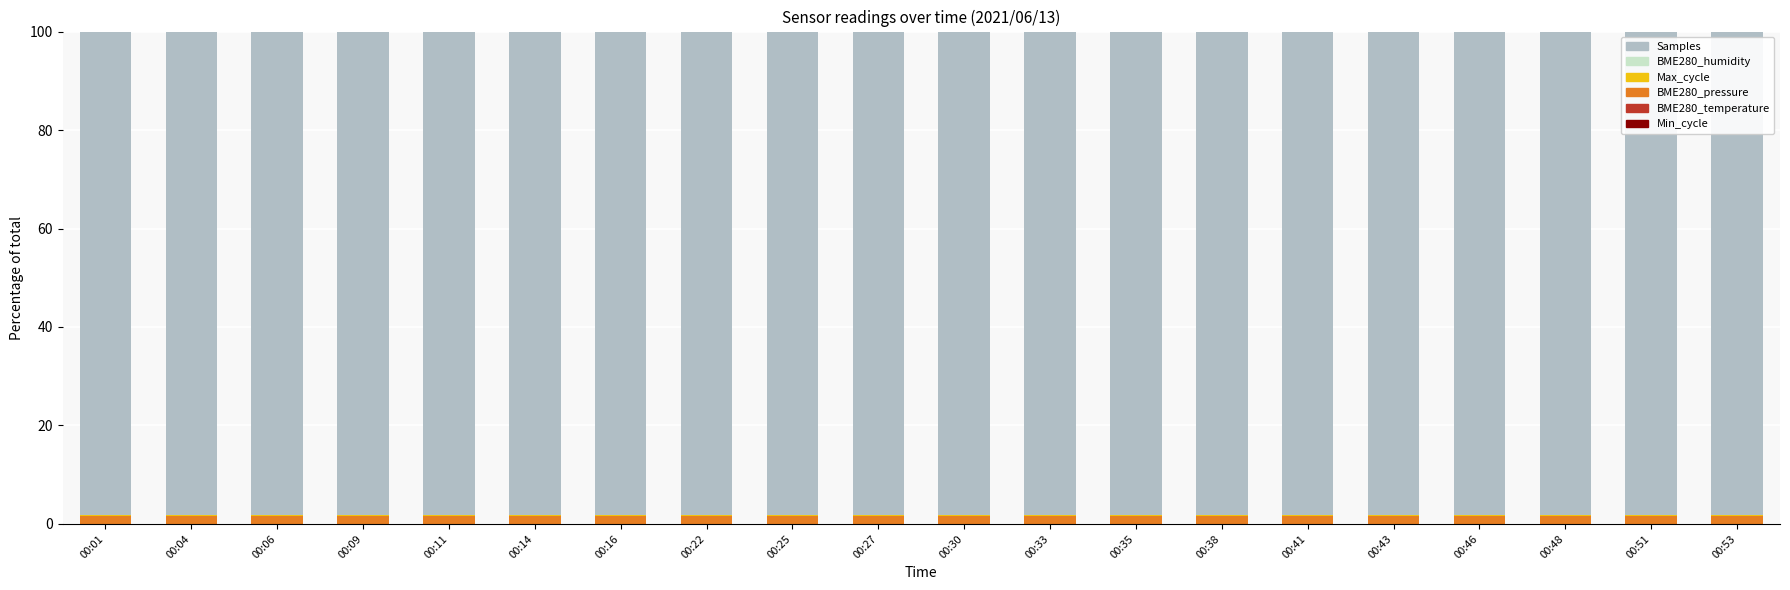

At which category is the sum across all series the highest?

00:01